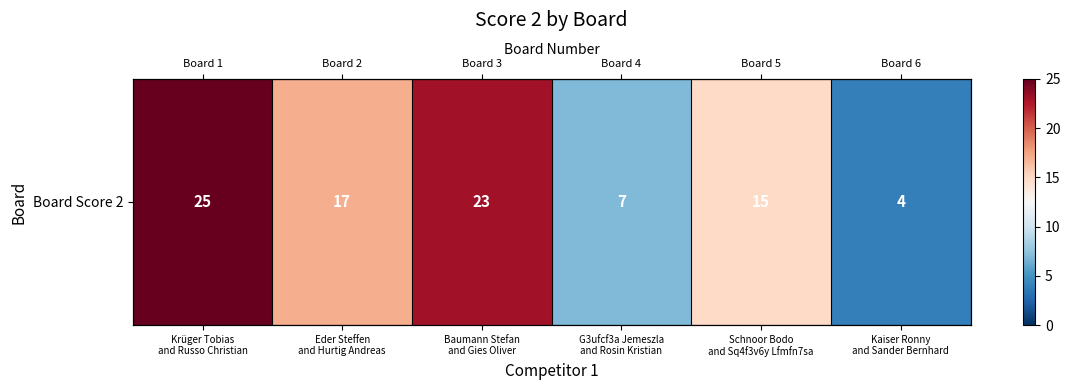

List the labels in order of value, largest first.

Krüger Tobias
and Russo Christian, Baumann Stefan
and Gies Oliver, Eder Steffen
and Hurtig Andreas, Schnoor Bodo
and Sq4f3v6y Lfmfn7sa, G3ufcf3a Jemeszla
and Rosin Kristian, Kaiser Ronny
and Sander Bernhard